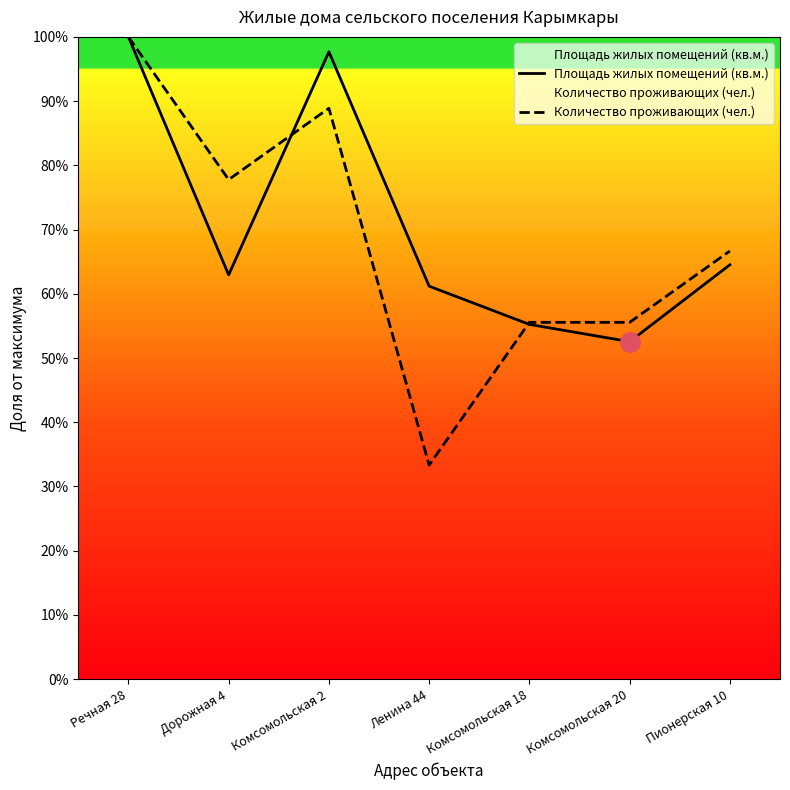

Is it true that Площадь жилых помещений (кв.м.) equals 97.7 at Комсомольская 2?

True